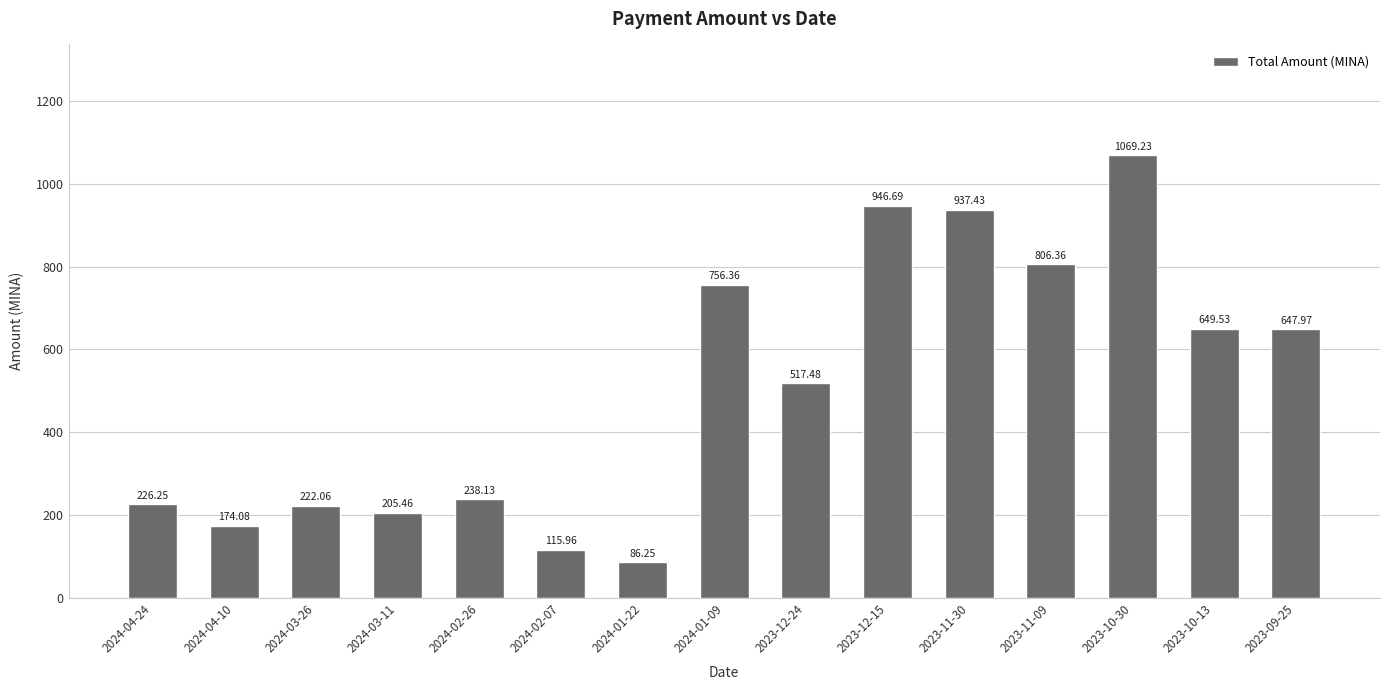

What is the value of the 7th bar from the left?

86.2